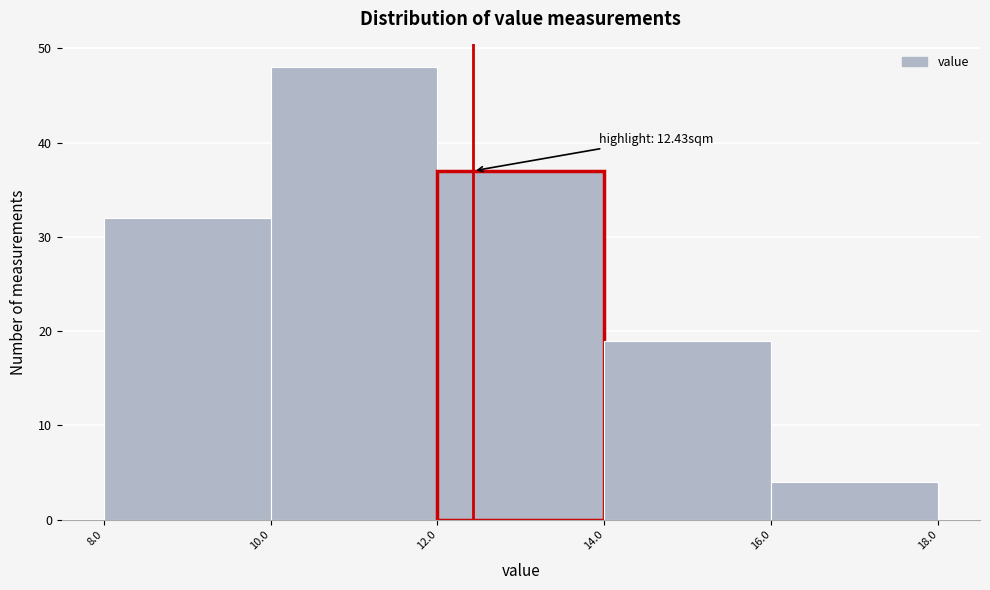

Over which range of the x-axis is the bar tallest?

10.0 to 12.0